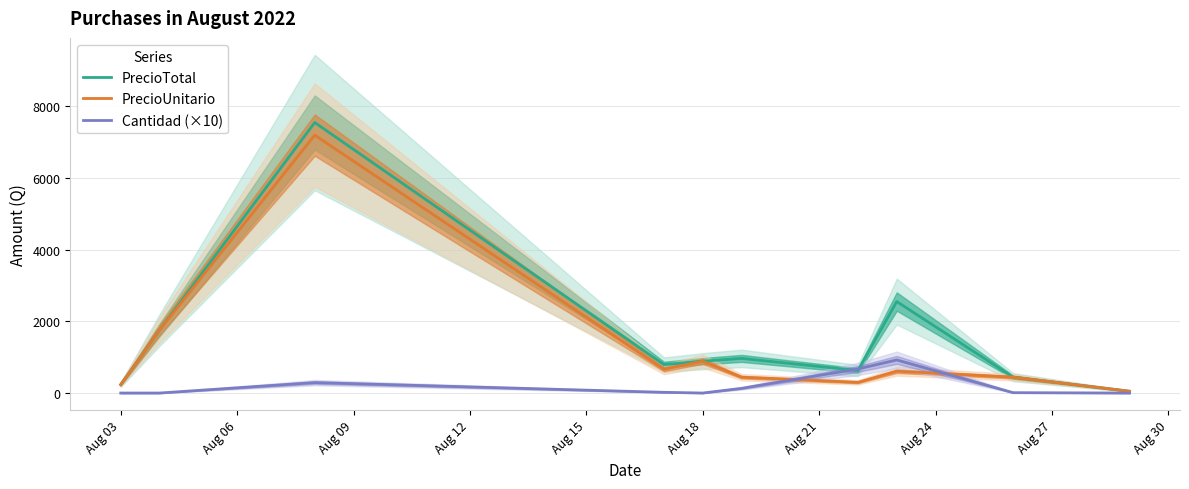

Reading left to right, transcribe all the data shown in this chart.

PrecioTotal: 245	1760	7530	800	895	973	635	2553	451	60
PrecioUnitario: 245	1761	7180	670	895	451	307	617	451	60
Cantidad (×10): 10	10	300	30	10	140	680	930	20	10